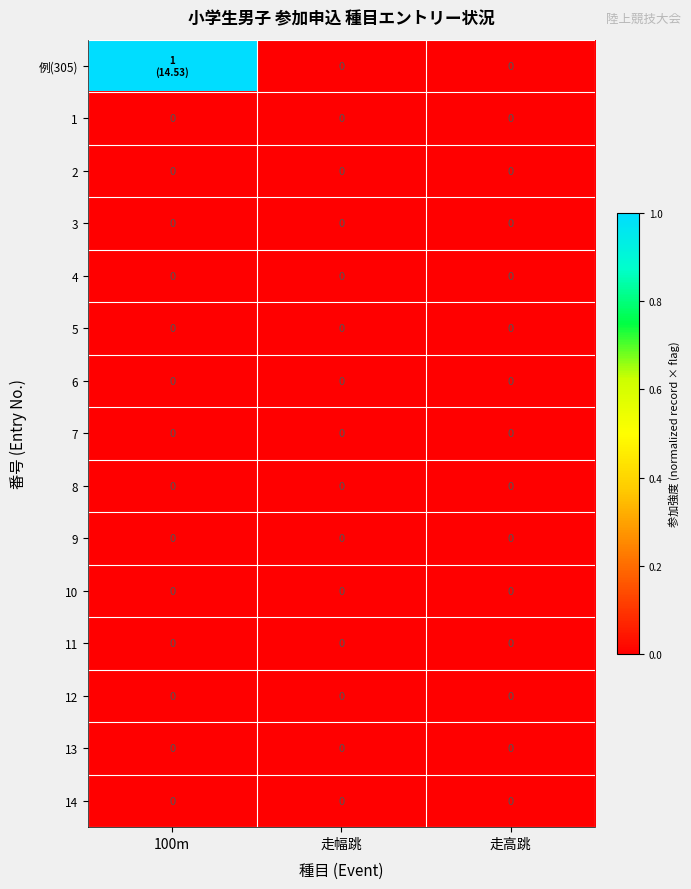

At which category is the sum across all series the highest?

100m